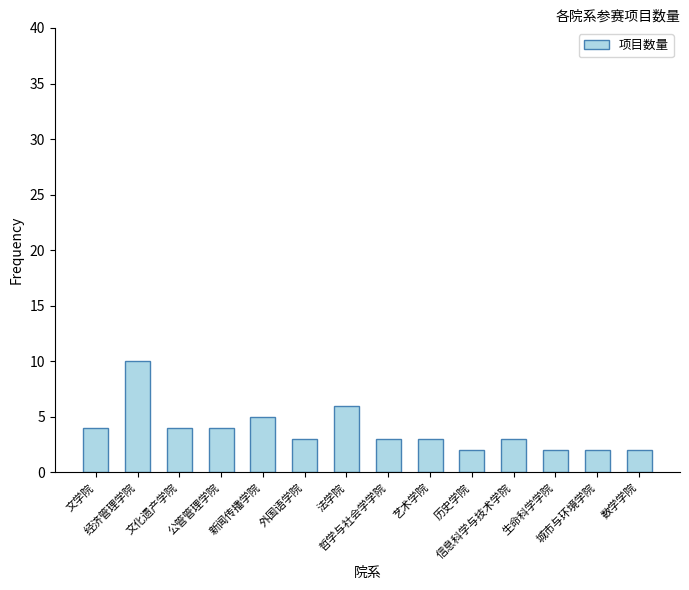

What is the greatest value displayed?

10